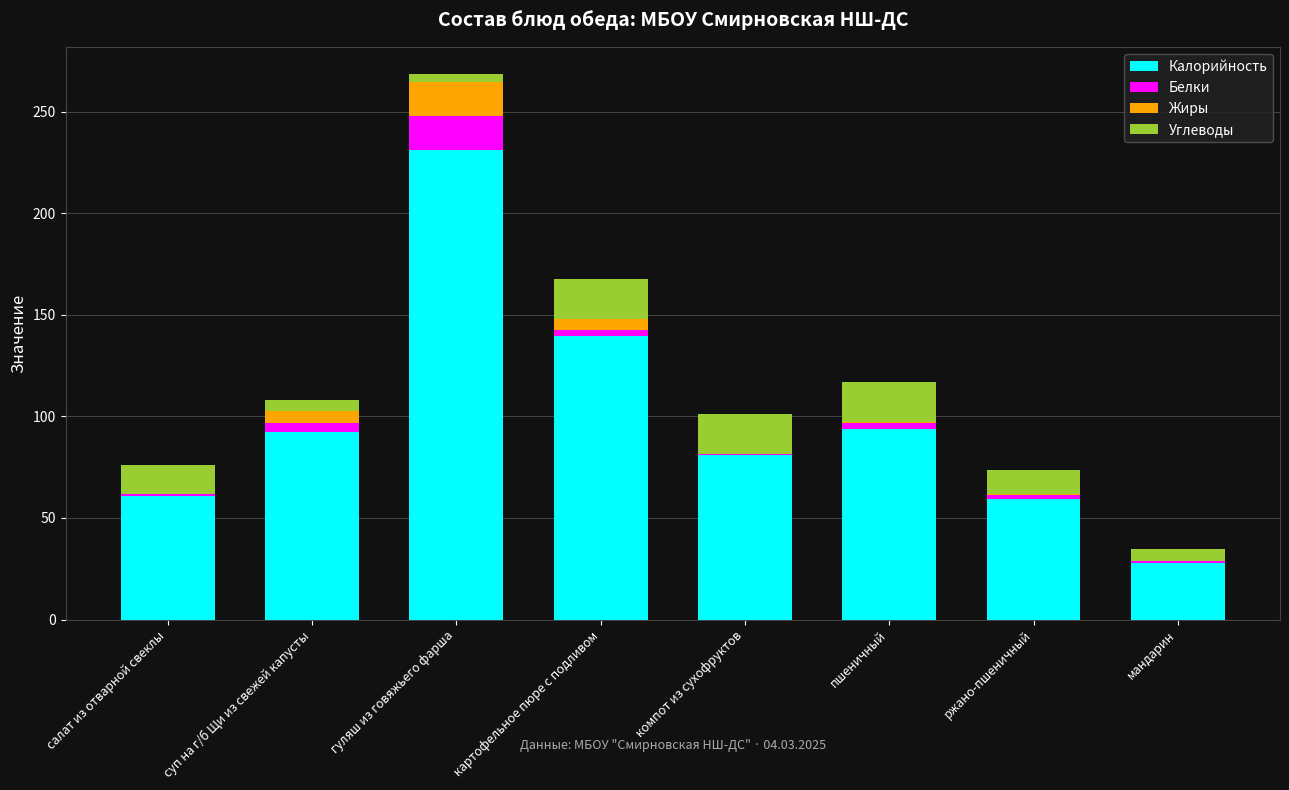

At which category is the sum across all series the highest?

гуляш из говяжьего фарша